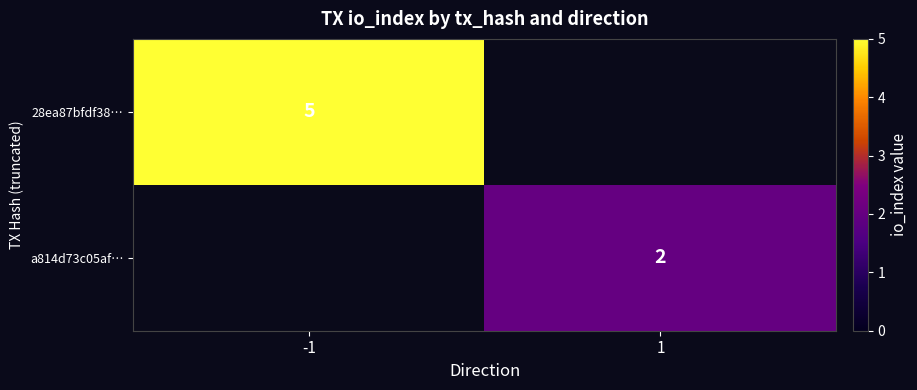

Is the value of 28ea87bfdf38… at -1 greater than the value of a814d73c05af… at 1?

Yes